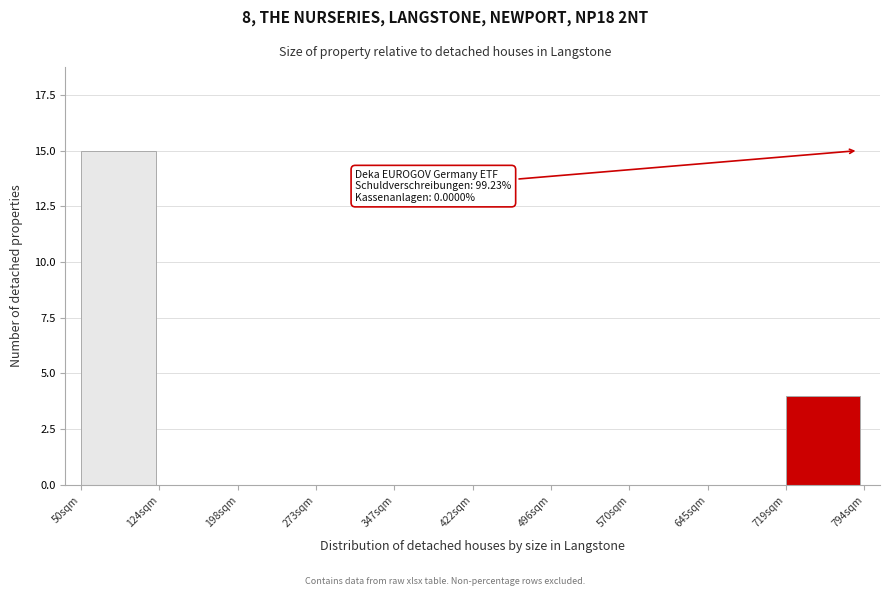

Reading left to right, extract all data points from this chart.

50sqm=15	124sqm=0	198sqm=0	273sqm=0	347sqm=0	422sqm=0	496sqm=0	570sqm=0	645sqm=0	719sqm=4